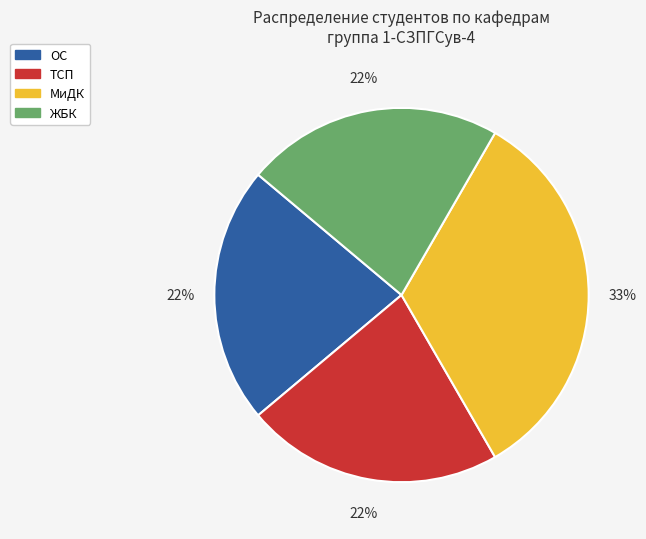

Is there any slice that represents more than half of the pie?

No